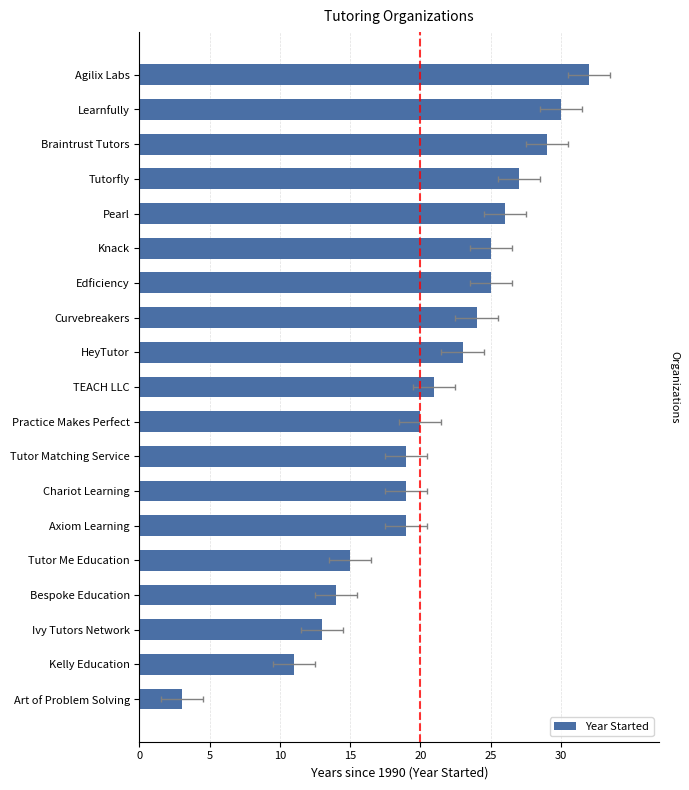

Reading right to left, what are all the values shown in this chart?

32	30	29	27	26	25	25	24	23	21	20	19	19	19	15	14	13	11	3